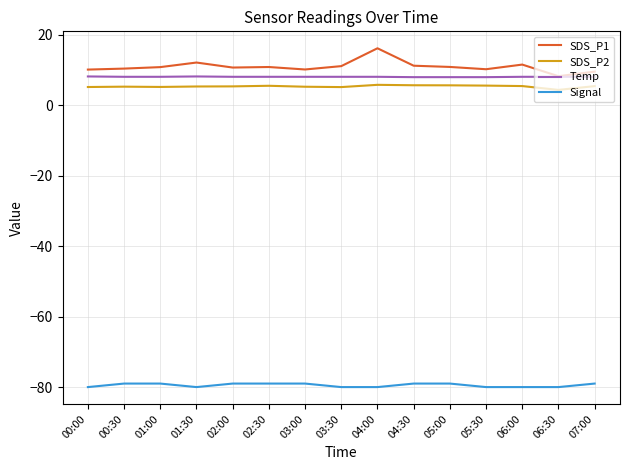

What is the sum of all Signal values?

-1192.0